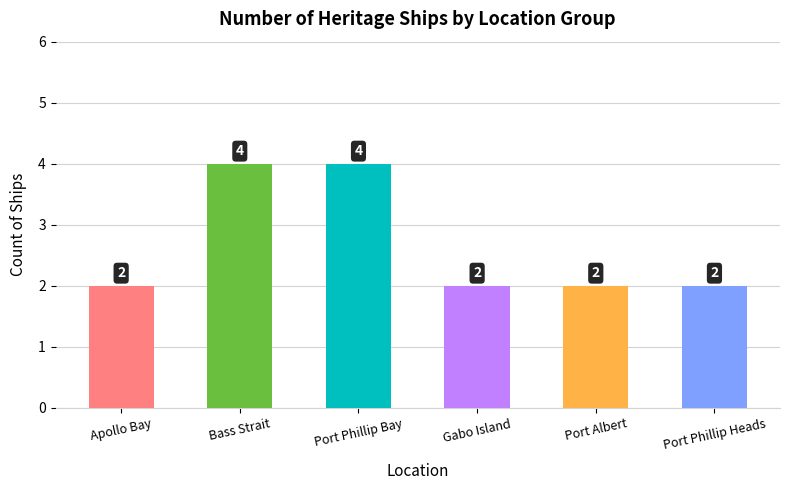

What position from the left is Port Albert?

5